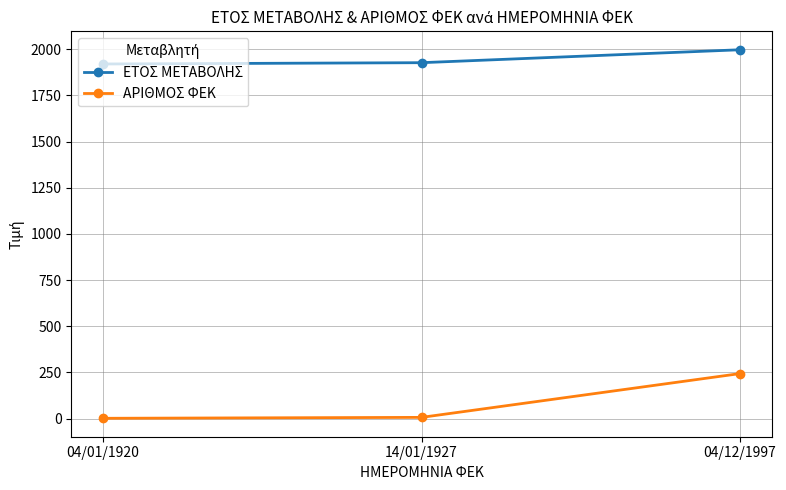

What is the label of the 1st point from the left?

04/01/1920